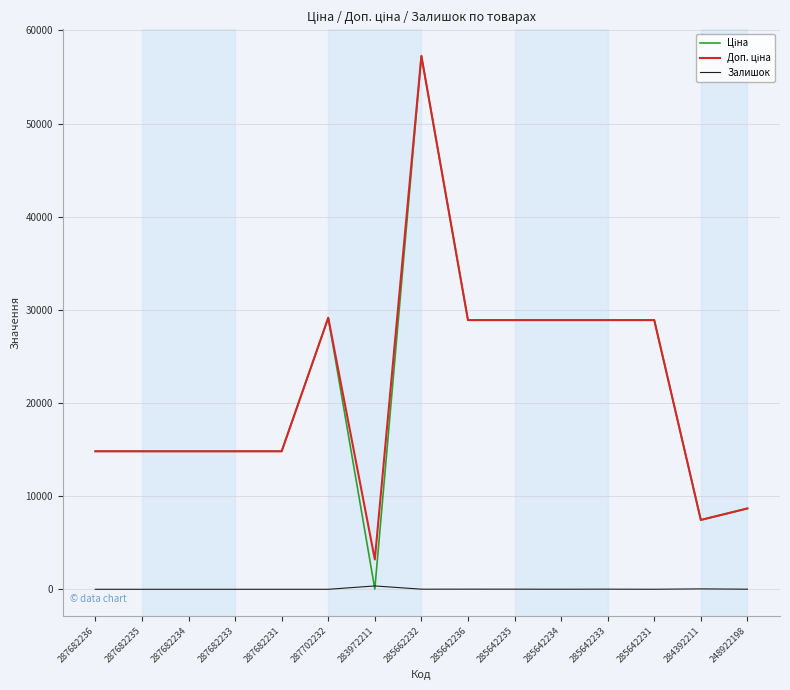

What is the difference between the highest and lowest values at 287682234?

14817.6